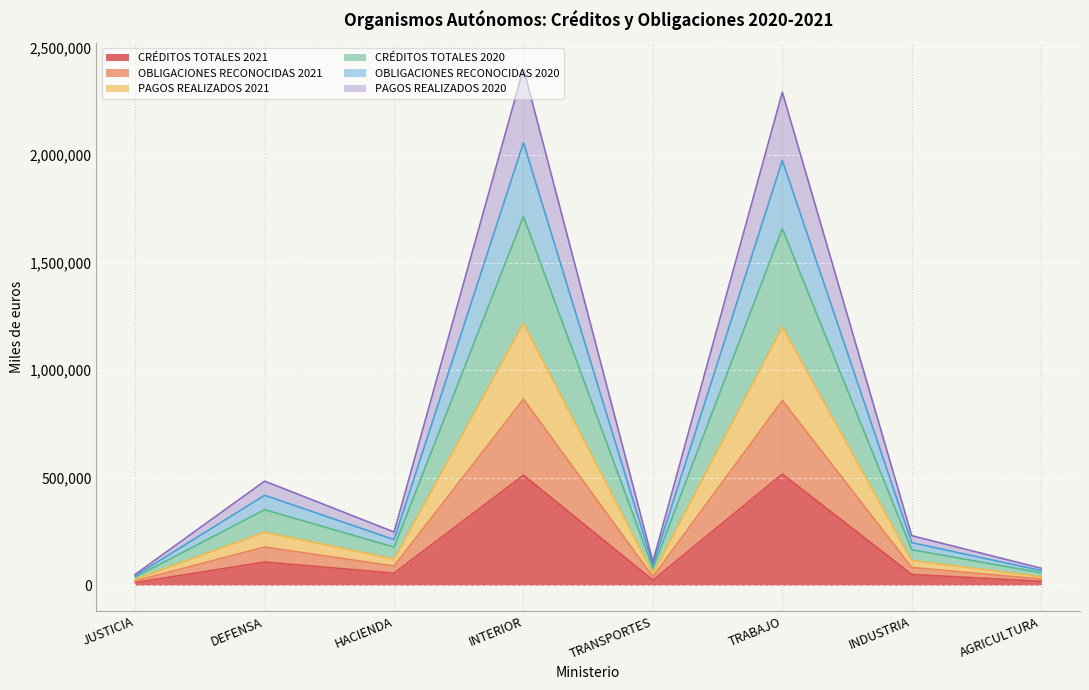

What is the label of the 5th point from the right?

INTERIOR